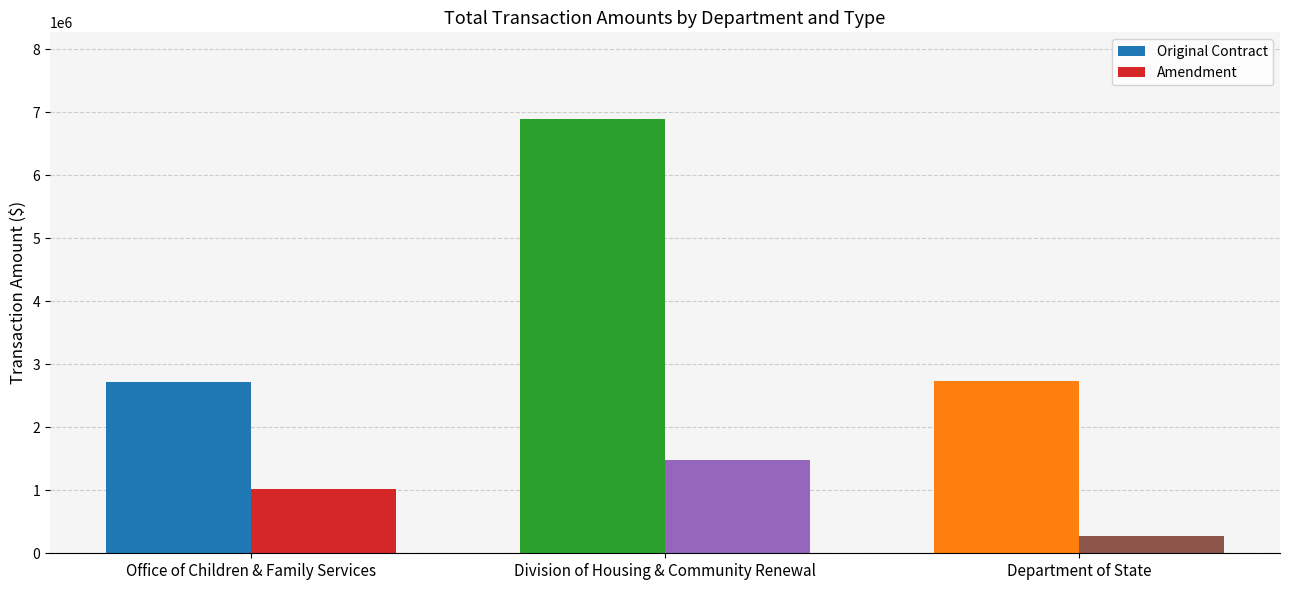

Between Office of Children & Family Services and Department of State, which series saw the biggest shift?

Amendment